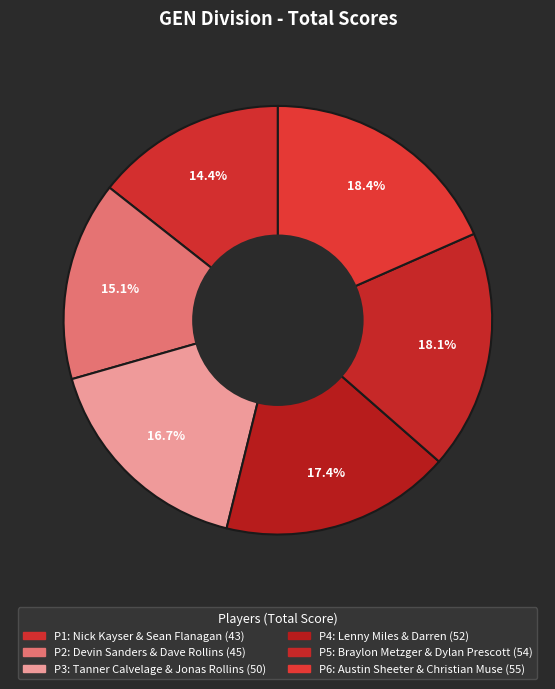

How many segments does this pie chart have?

6